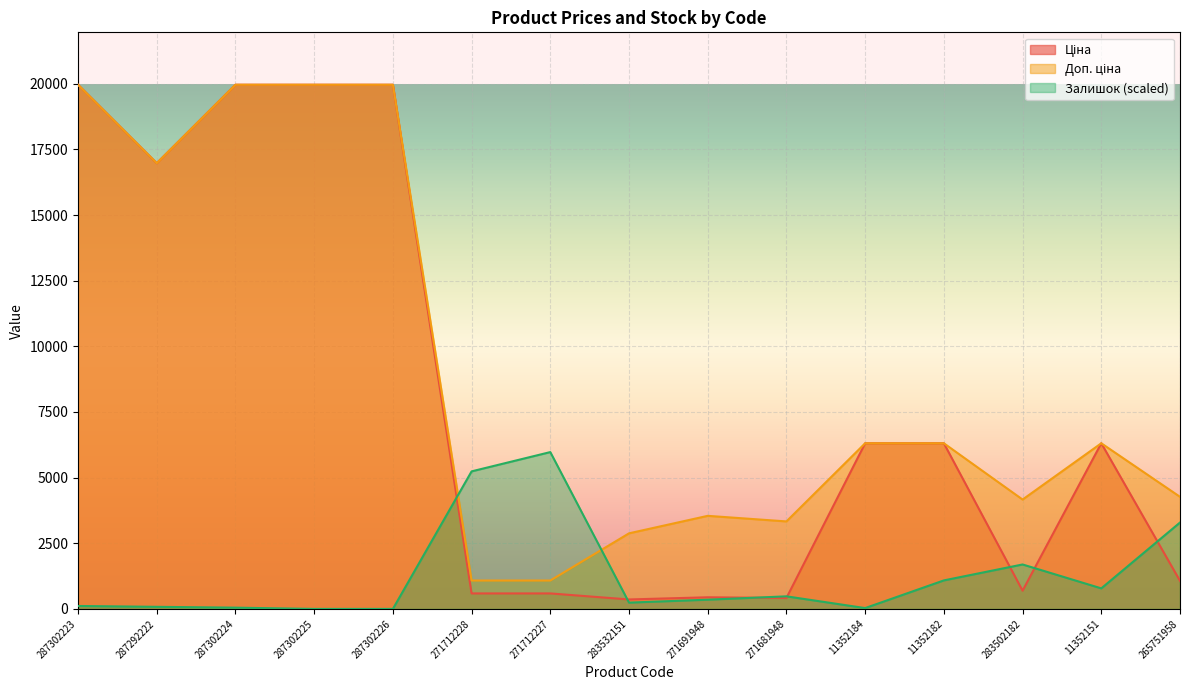

Is the value of Залишок at 287302223 greater than the value of Ціна at 283502182?

No